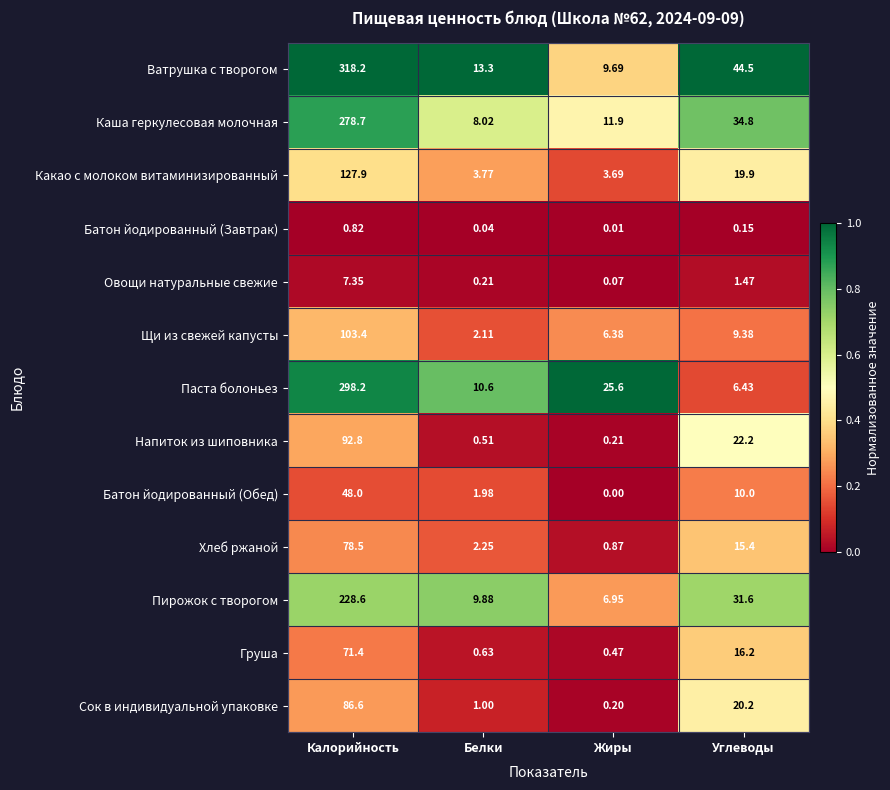

List the series in order of their peak value, highest first.

Ватрушка с творогом, Паста болоньез, Каша геркулесовая молочная, Пирожок с творогом, Какао с молоком витаминизированный, Щи из свежей капусты, Напиток из шиповника, Сок в индивидуальной упаковке, Хлеб ржаной, Груша, Батон йодированный (Обед), Овощи натуральные свежие, Батон йодированный (Завтрак)